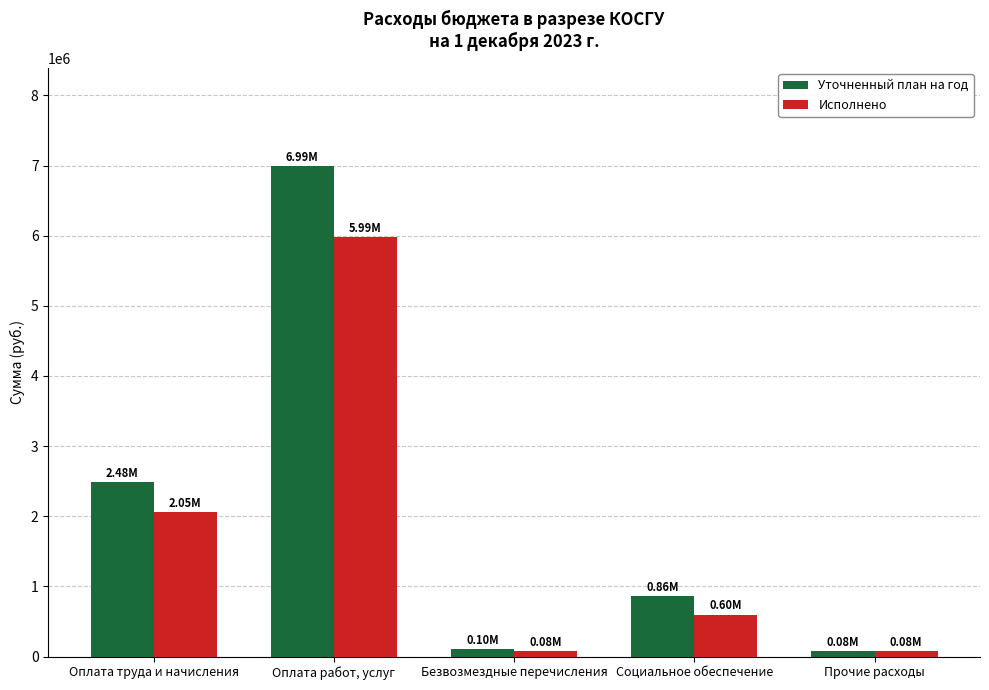

Between Оплата труда и начисления and Оплата работ, услуг, which series saw the biggest shift?

Уточненный план на год